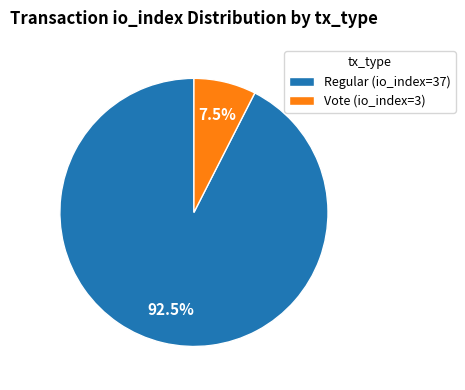

To the nearest percent, what is the average slice percentage?

50%